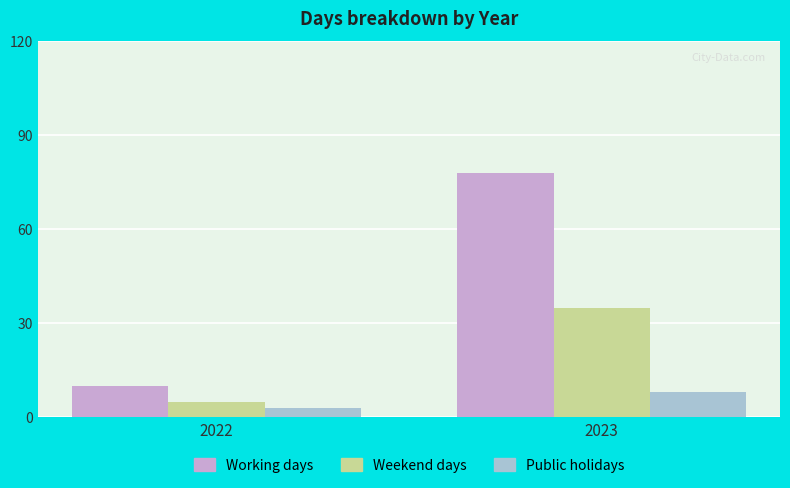

True or false: Working days has a value of 105 at 2023.

False